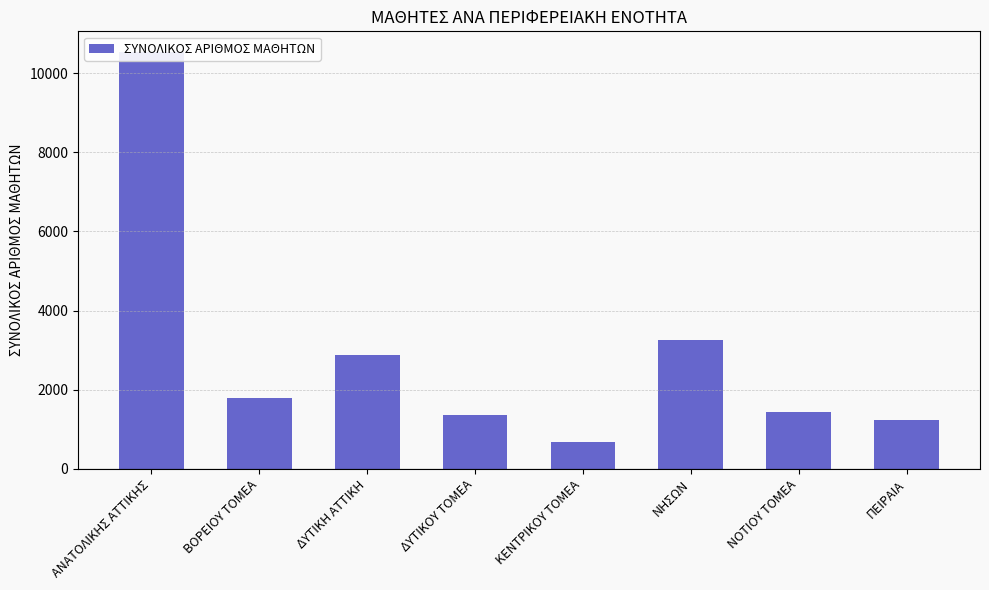

The chart shows a value of 665 at ΚΕΝΤΡΙΚΟΥ ΤΟΜΕΑ. True or false?

True